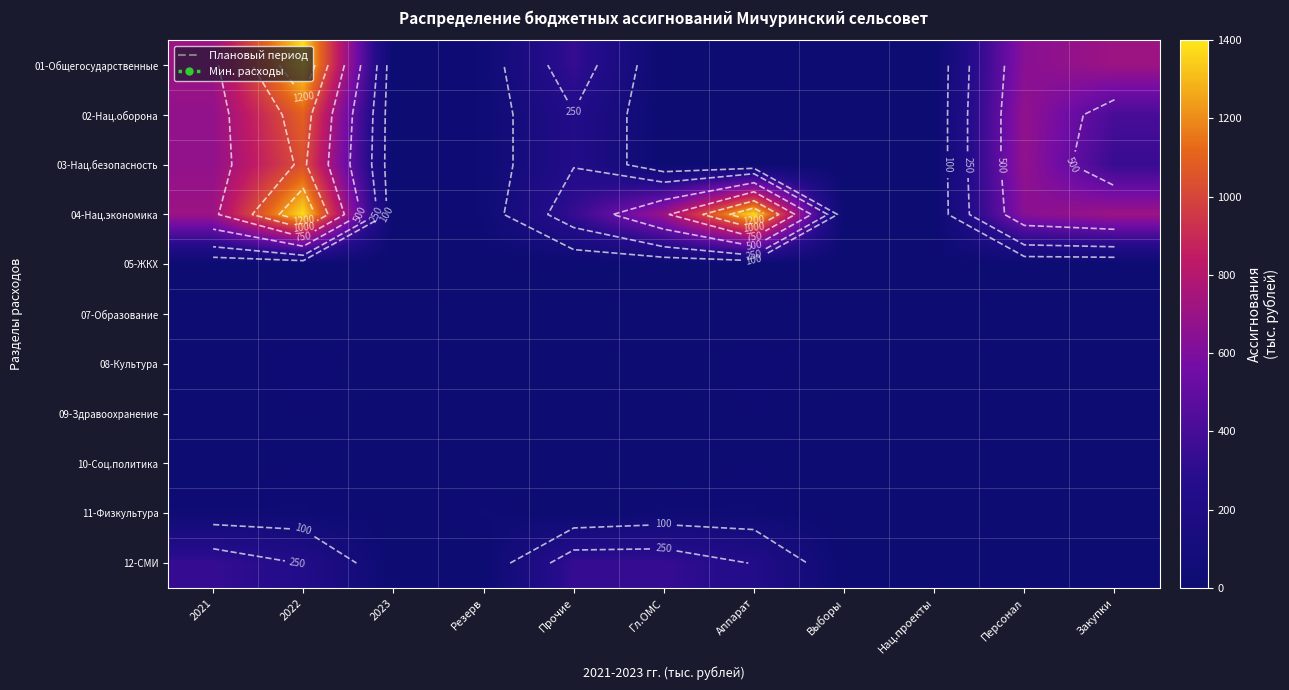

What is the spread (max minus min) of values at Закупки?

711.6